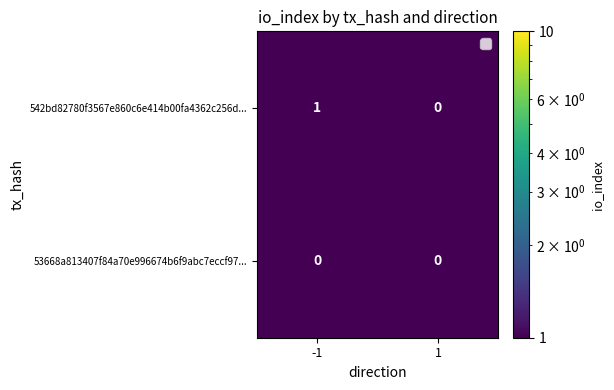

What is the total value across all series at -1?

1